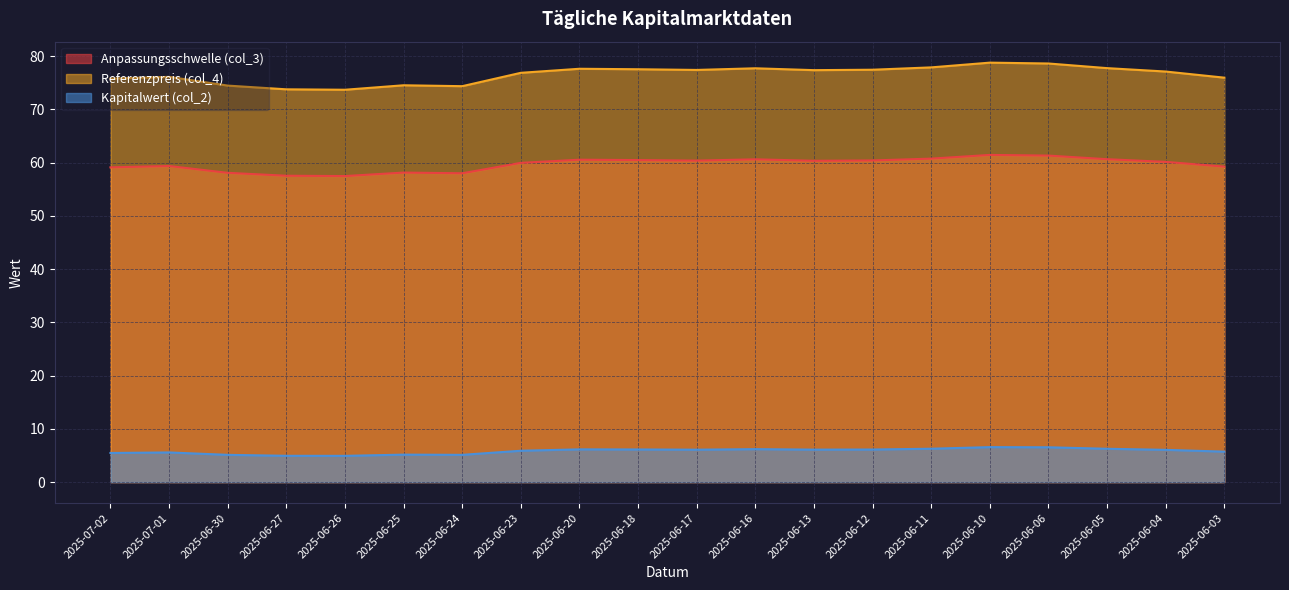

How many series are shown in this chart?

3